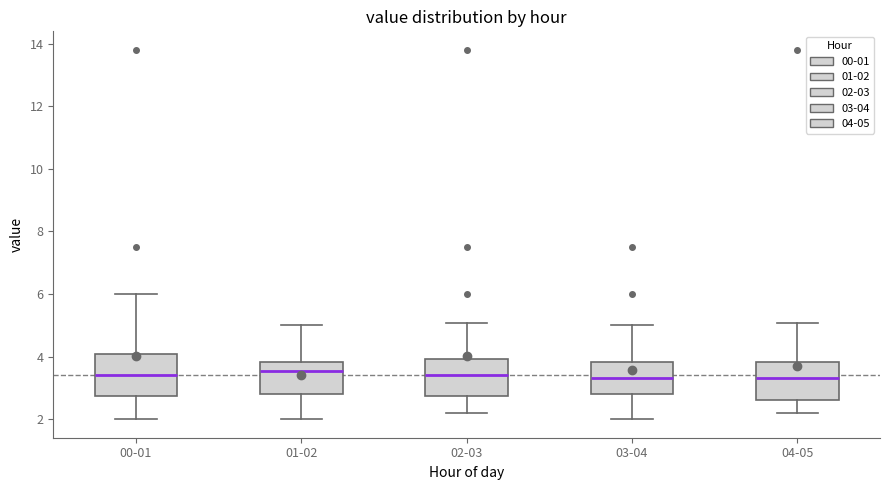

Reading left to right, read every box against the y-axis: the position of its median line, the range the box covers, and the ends of its whiskers. The values are not printed on the chart, so give them approximately, as read against the axis.

00-01: median 3.4, box 2.8 to 4.0, whiskers 2.0 to 6.0
01-02: median 3.6, box 2.8 to 3.8, whiskers 2.0 to 5.0
02-03: median 3.4, box 2.8 to 4.0, whiskers 2.2 to 5.0
03-04: median 3.4, box 2.8 to 3.8, whiskers 2.0 to 5.0
04-05: median 3.4, box 2.6 to 3.8, whiskers 2.2 to 5.0